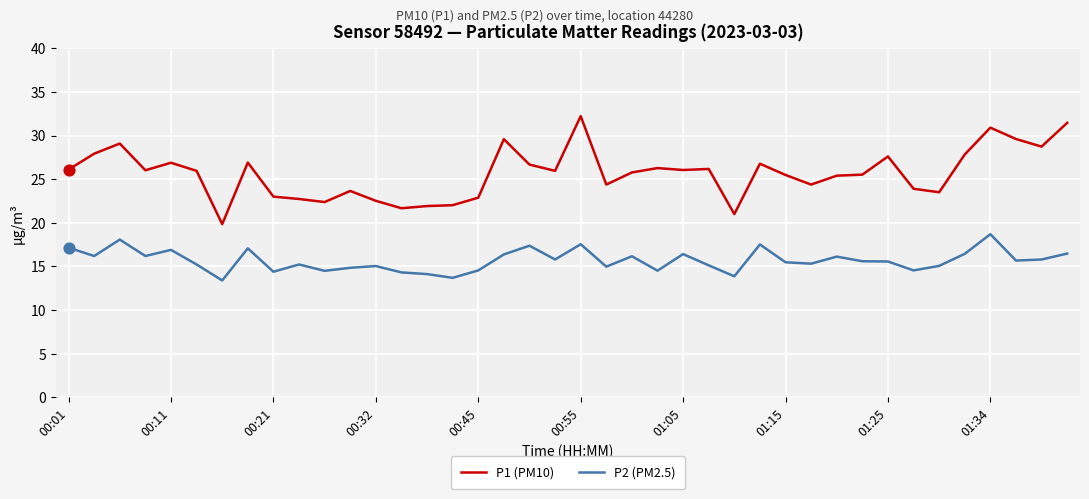

Which series has the largest total across all categories?

P1 (PM10)